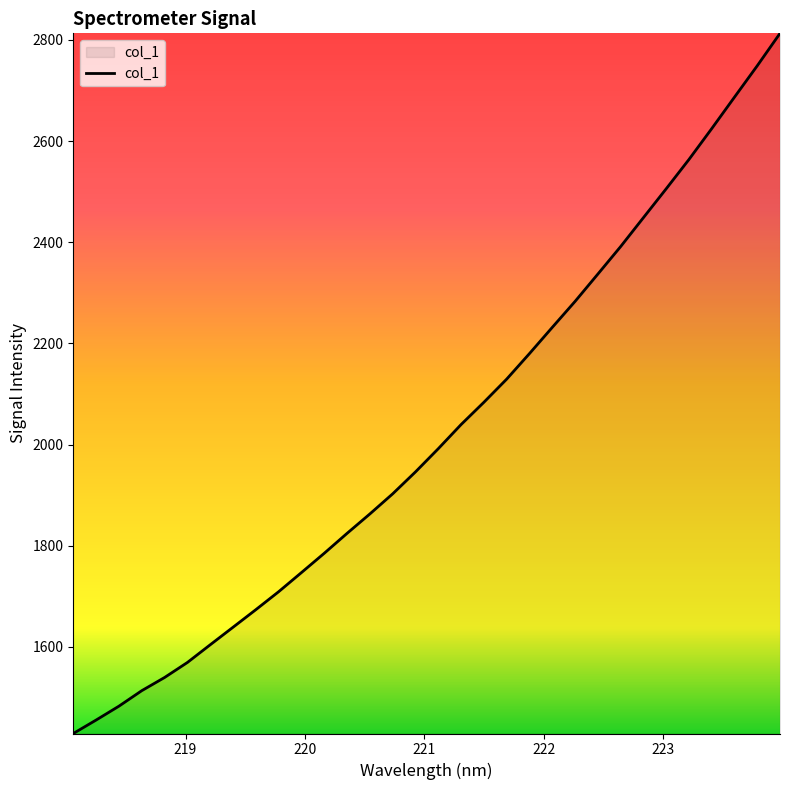

What is the greatest value displayed?

2812.9